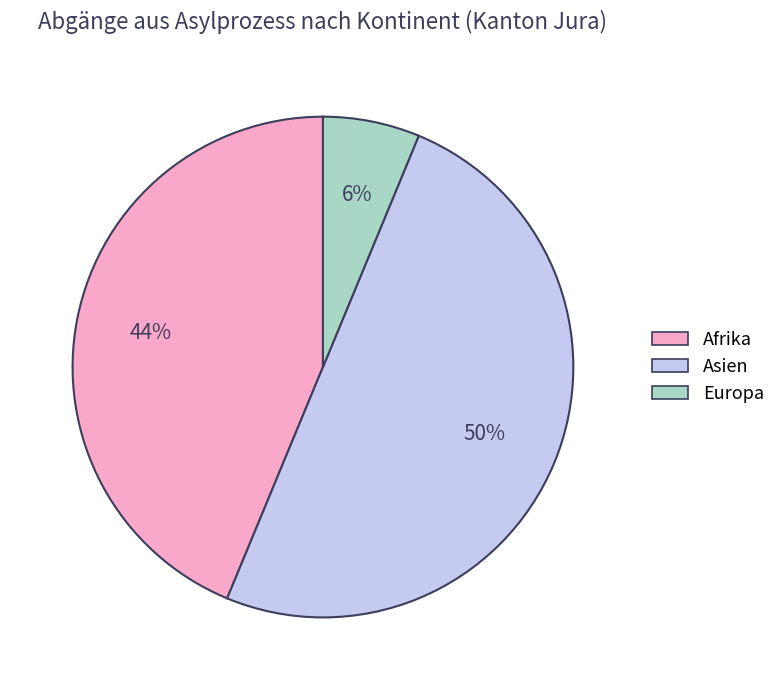

True or false: Asien accounts for 60% of the total.

False